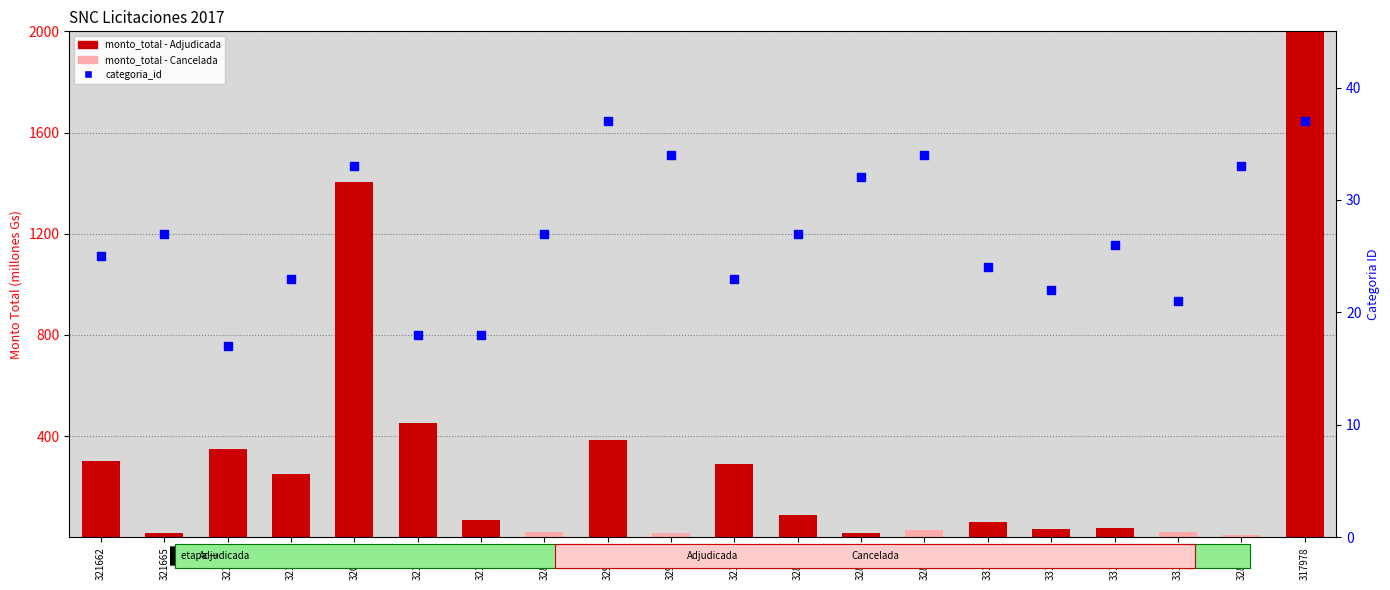

Which series contains the highest Y value?

monto_total (millions Gs)